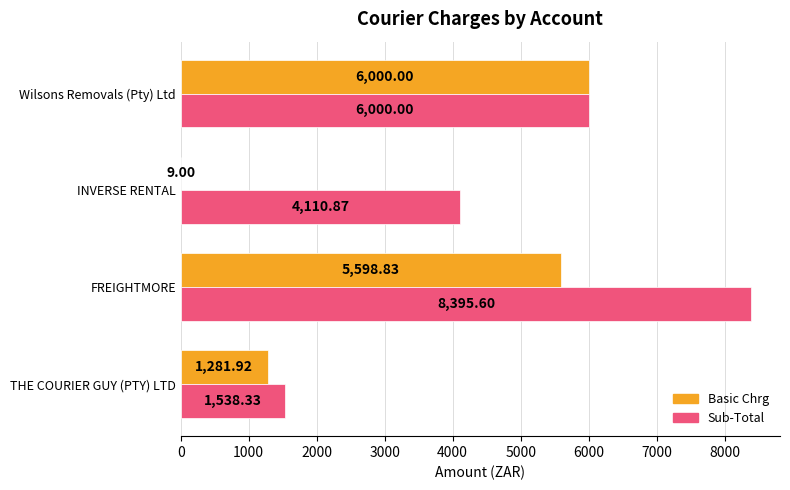

What is the sum of all Sub-Total values?

20044.8